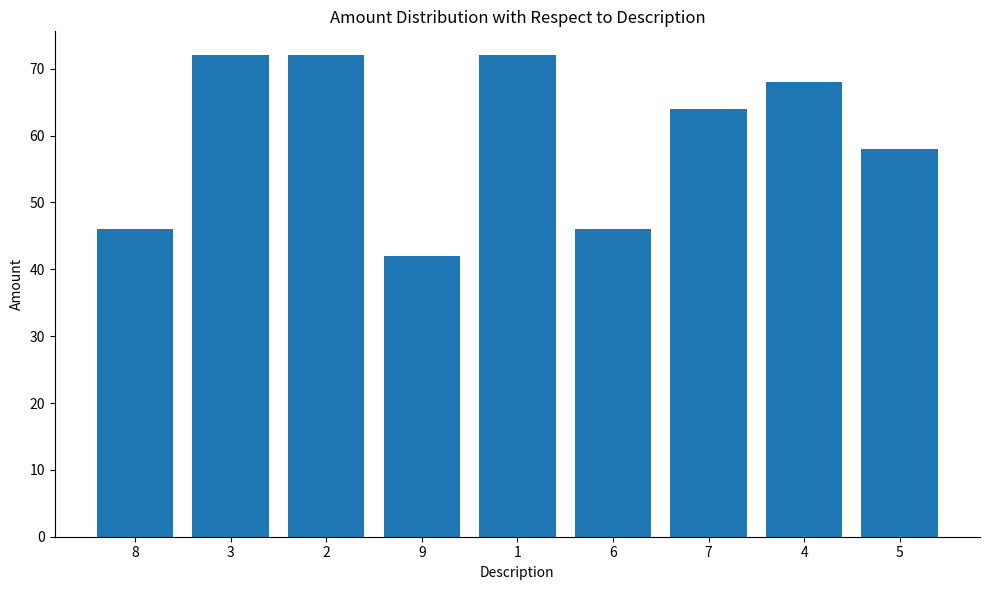

What is the average value?

60